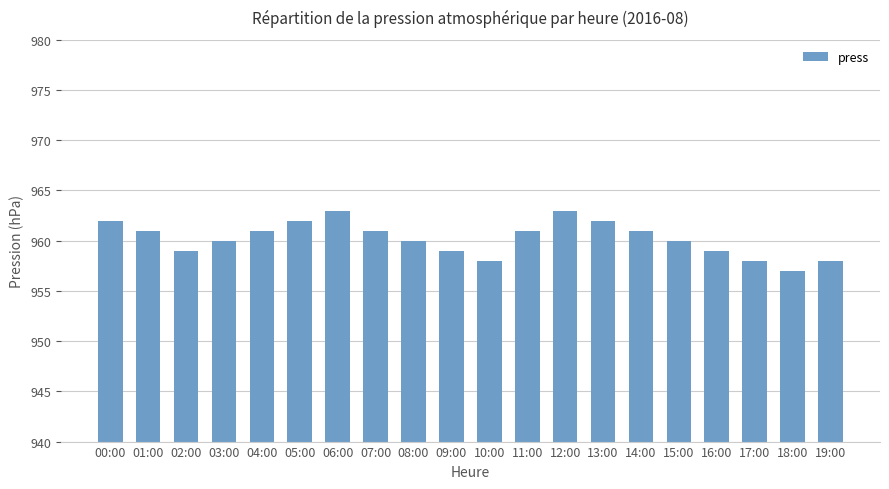

Reading left to right, extract all data points from this chart.

962	961	959	960	961	962	963	961	960	959	958	961	963	962	961	960	959	958	957	958